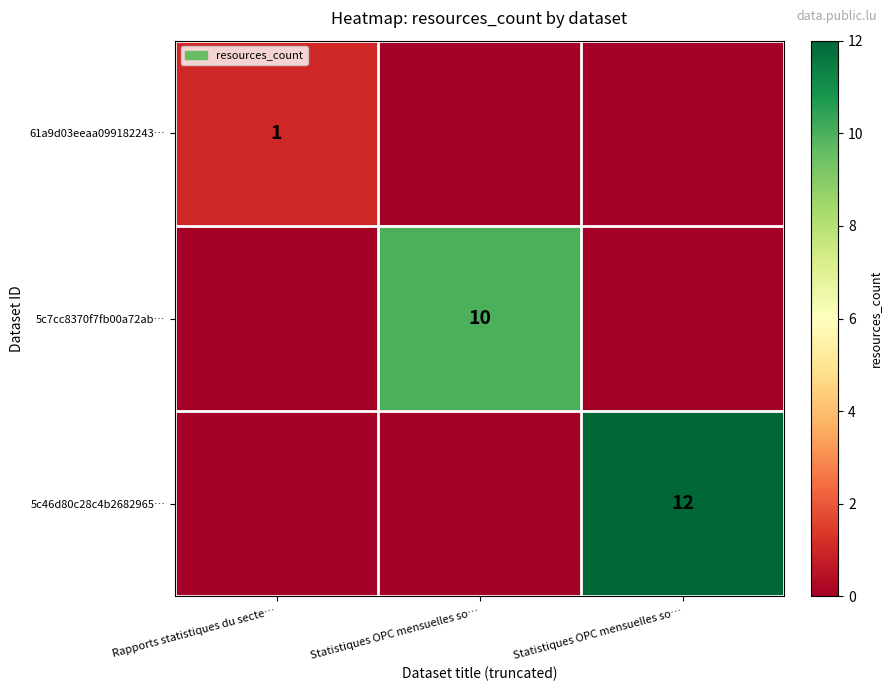

Which series has the widest spread of values?

5c46d80c28c4b2682965…